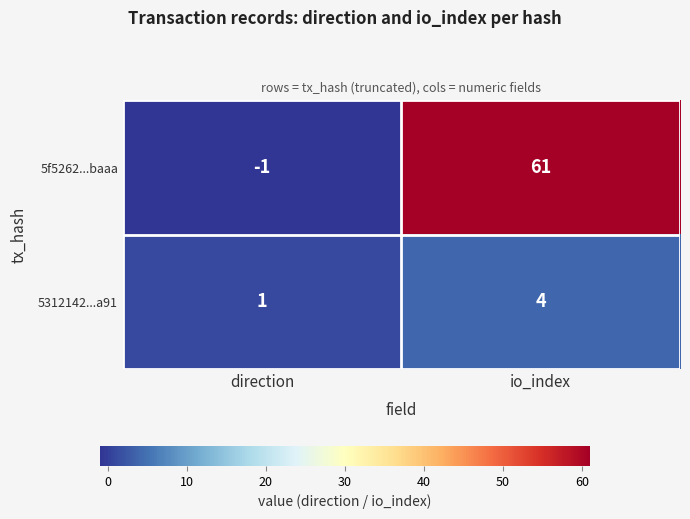

What is the difference between the highest and lowest values at io_index?

57